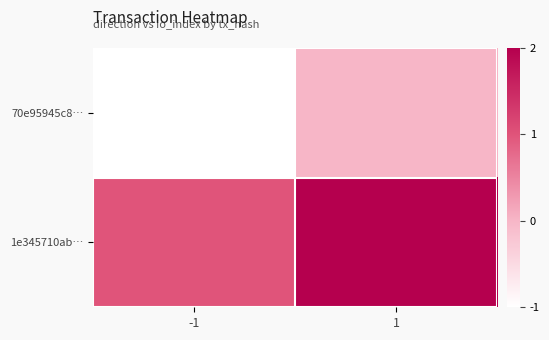

Reading right to left, what are all the values shown in this chart?

70e95945c8…: 1=0	-1=-1
1e345710ab…: 1=2	-1=1